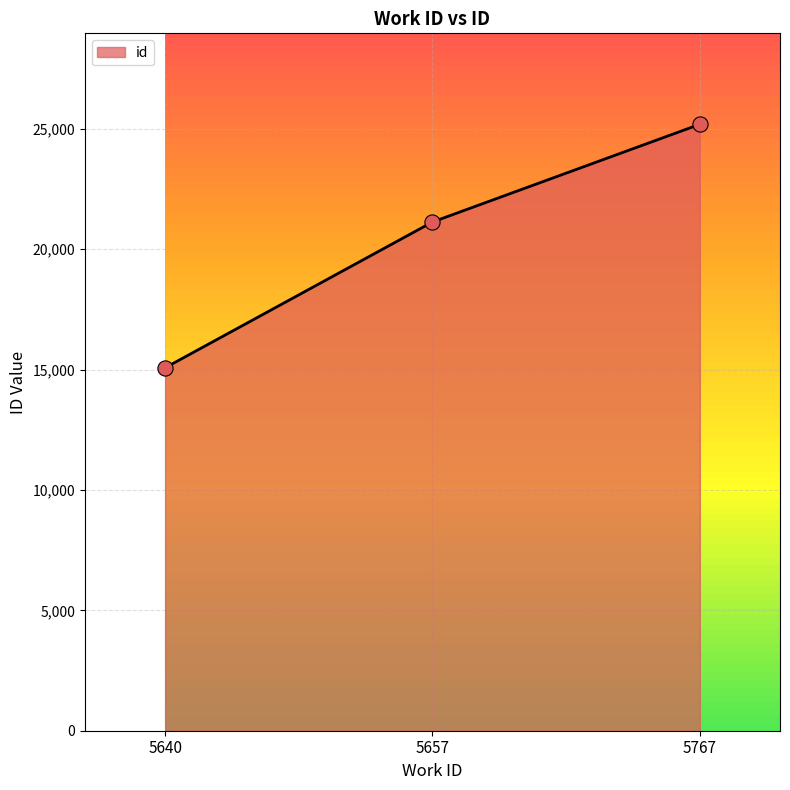

Between 5767 and 5657, which is larger?

5767